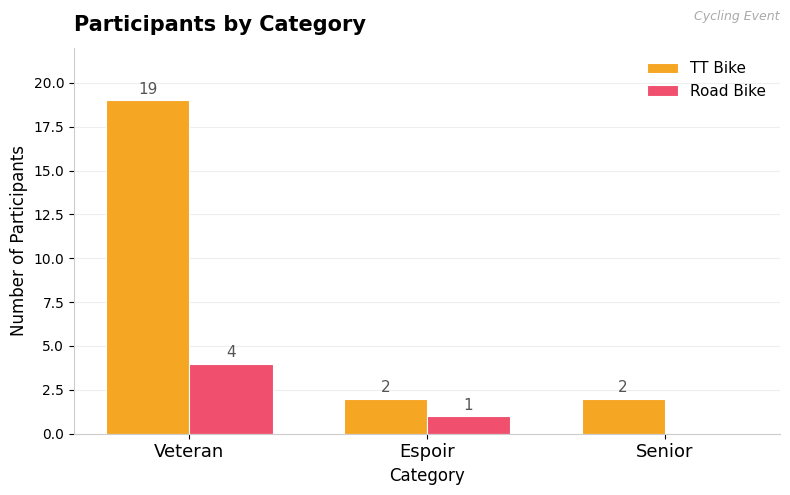

Between Veteran and Espoir, which series saw the biggest shift?

TT Bike